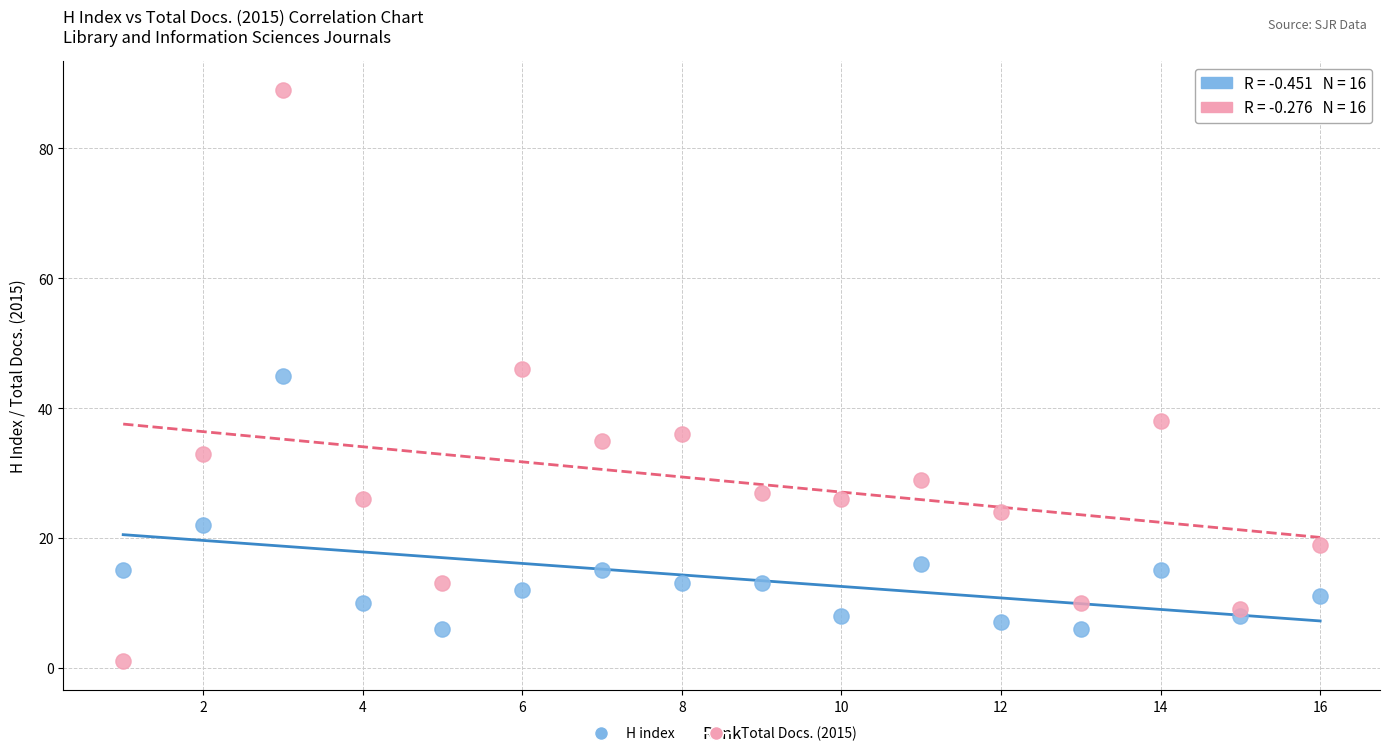

Across all data points, what is the range of Y values (max minus min)?

88